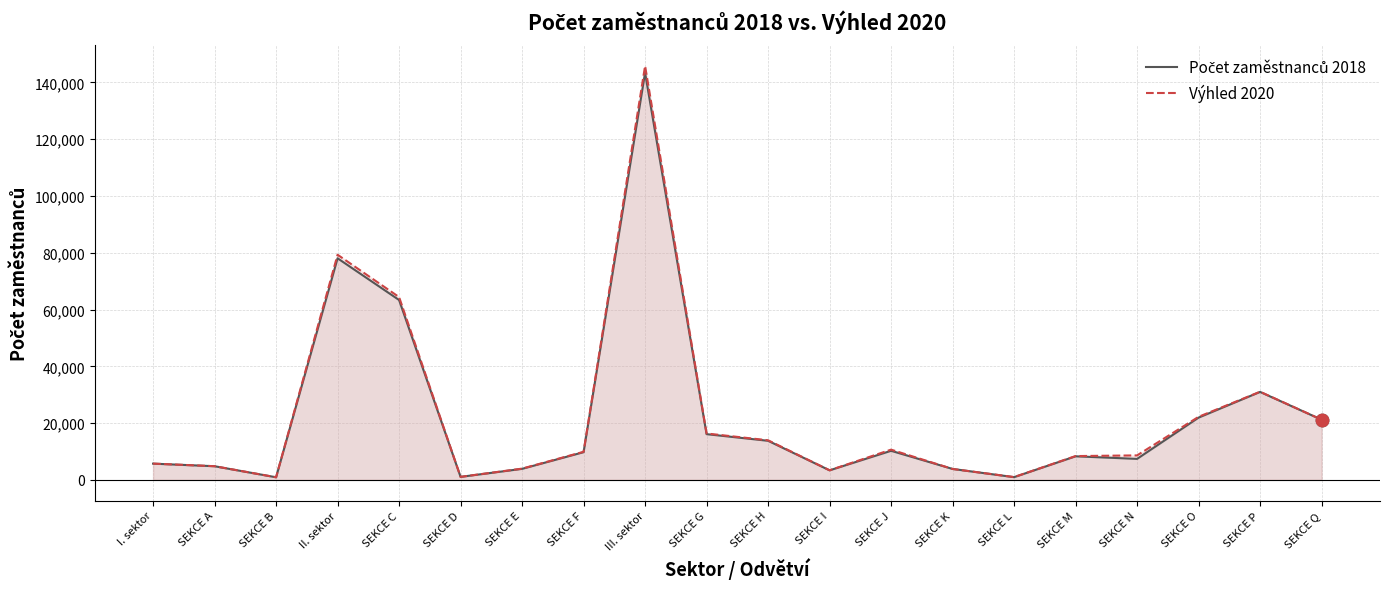

Which series has the largest total across all categories?

Výhled 2020